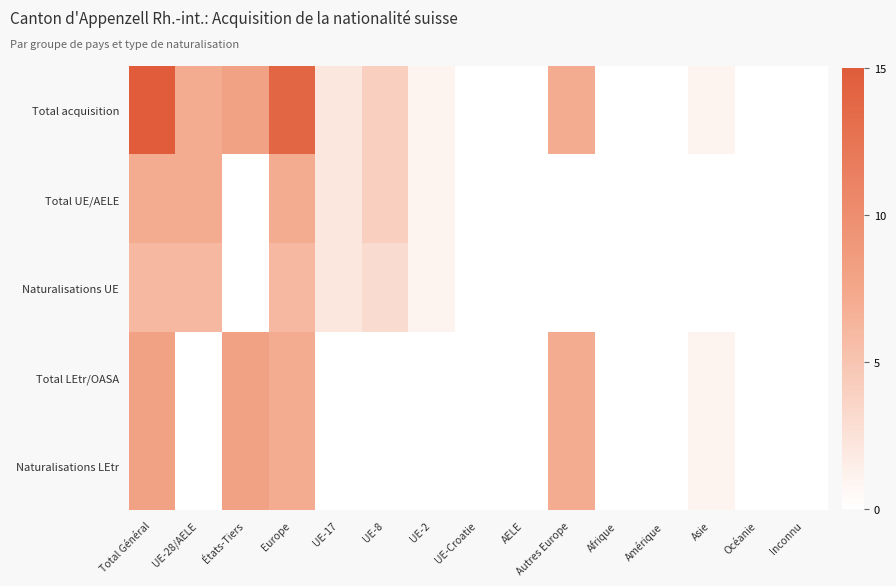

Which series changed the most between Total Général and AELE?

Total acquisition